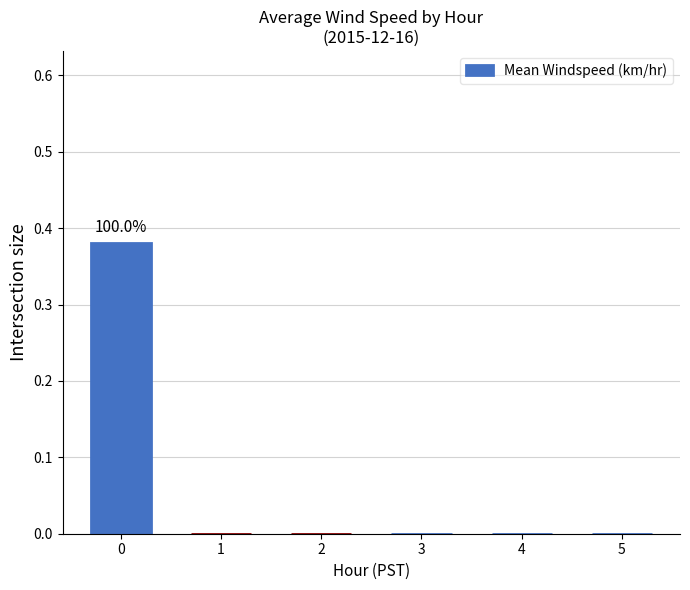

Is it true that the value at 1 is 0.0?

True